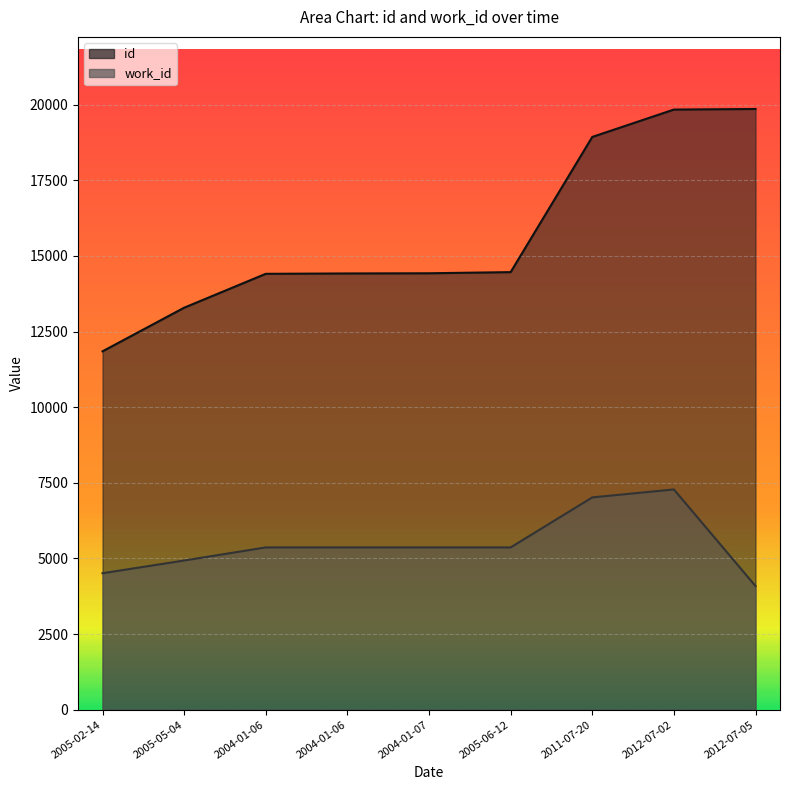

At which label is work_id closest to 5685?

2004-01-06